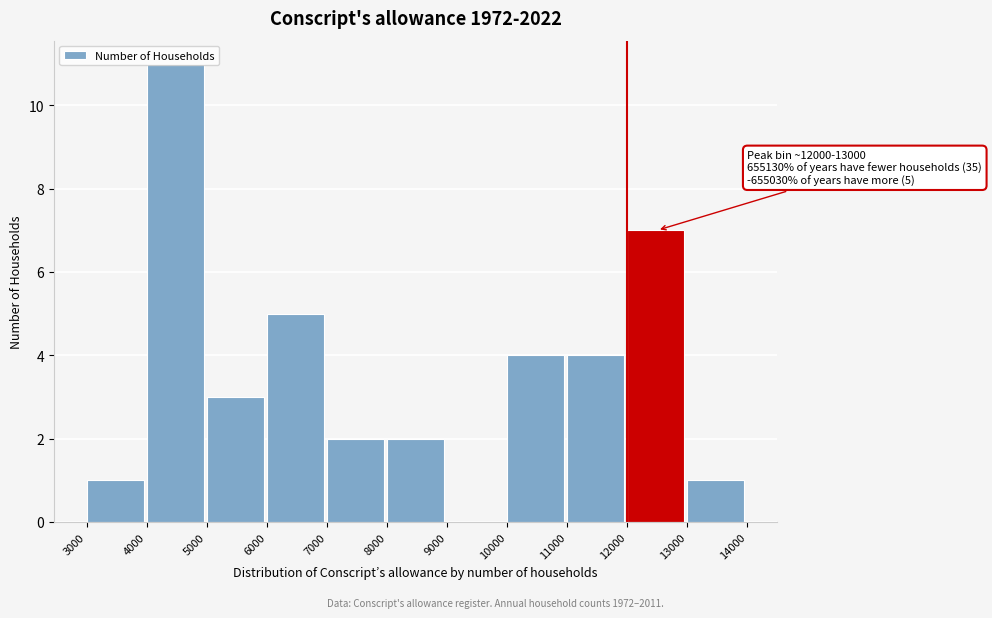

Over which range of the x-axis is the bar tallest?

4000 to 5000